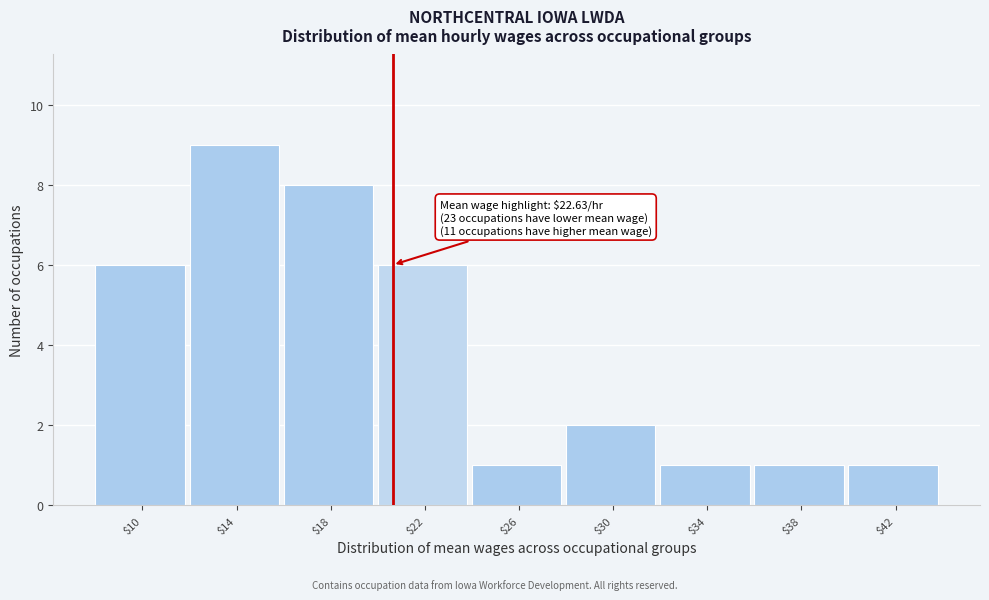

Reading left to right, what are all the values shown in this chart?

6	9	8	6	1	2	1	1	1